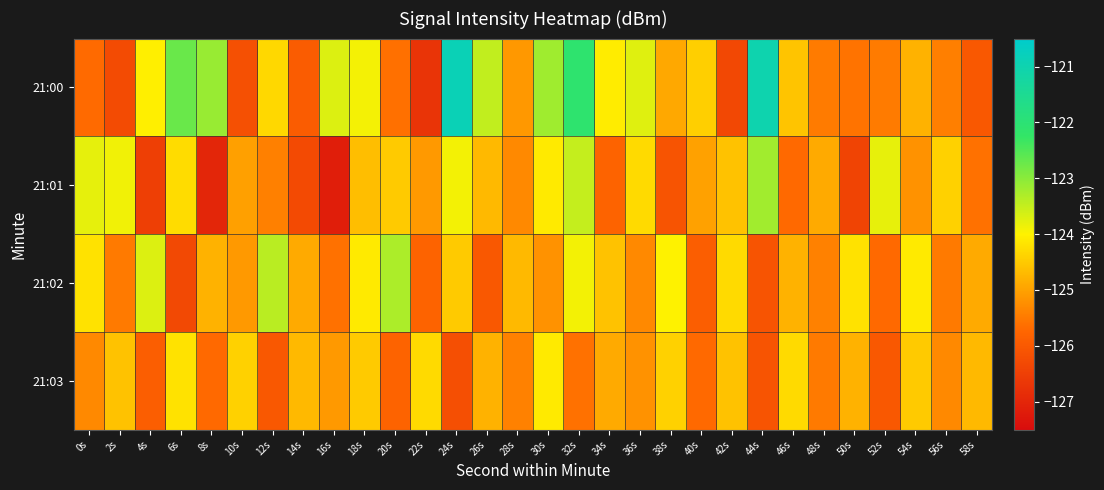

Which category has the highest value across all series?

24s